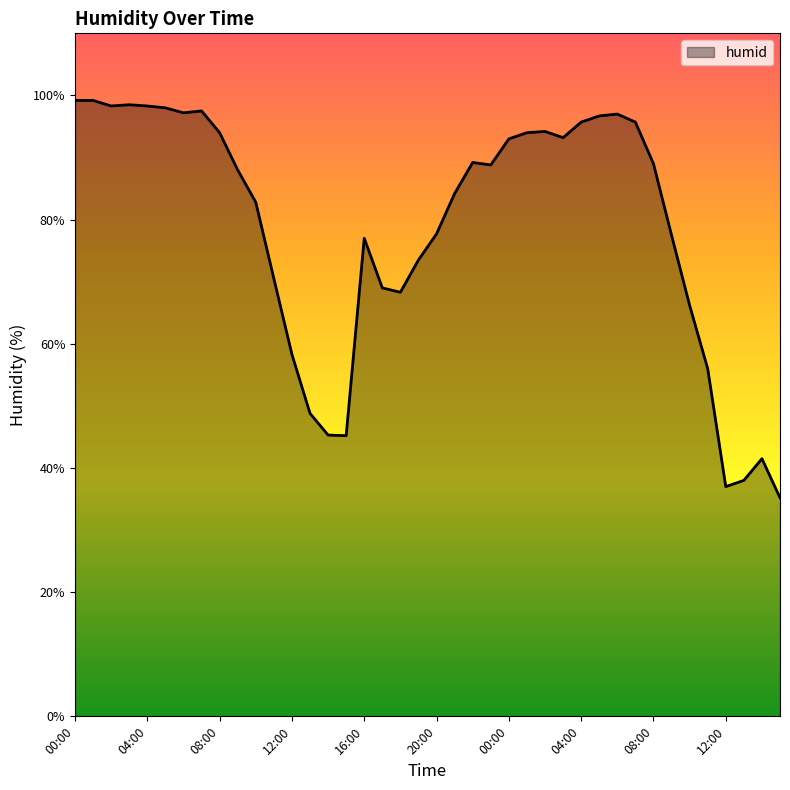

What is the difference between the maximum and minimum values?

64.0